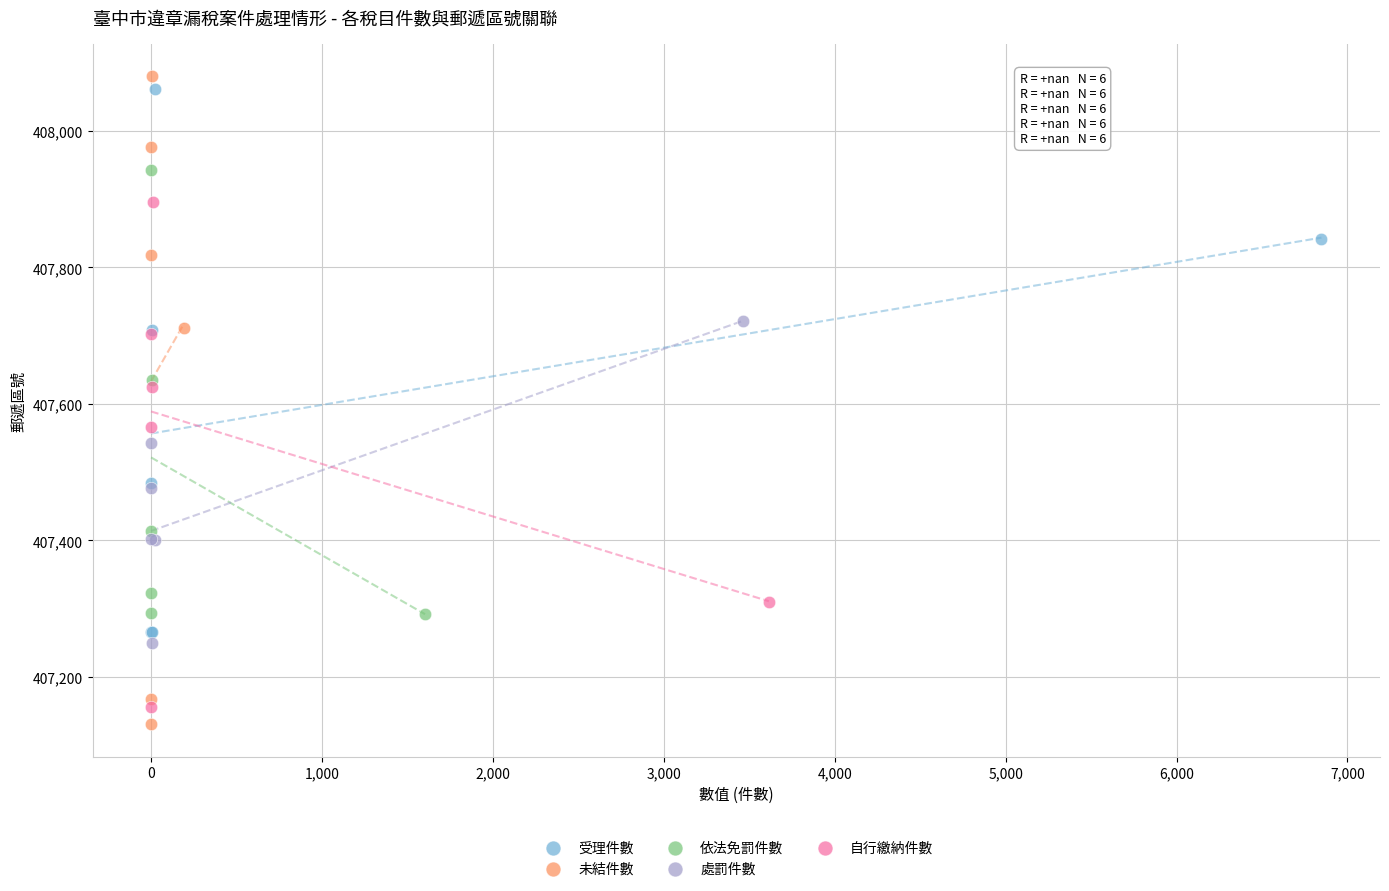

Which series has the largest Y range (max minus min)?

未結件數